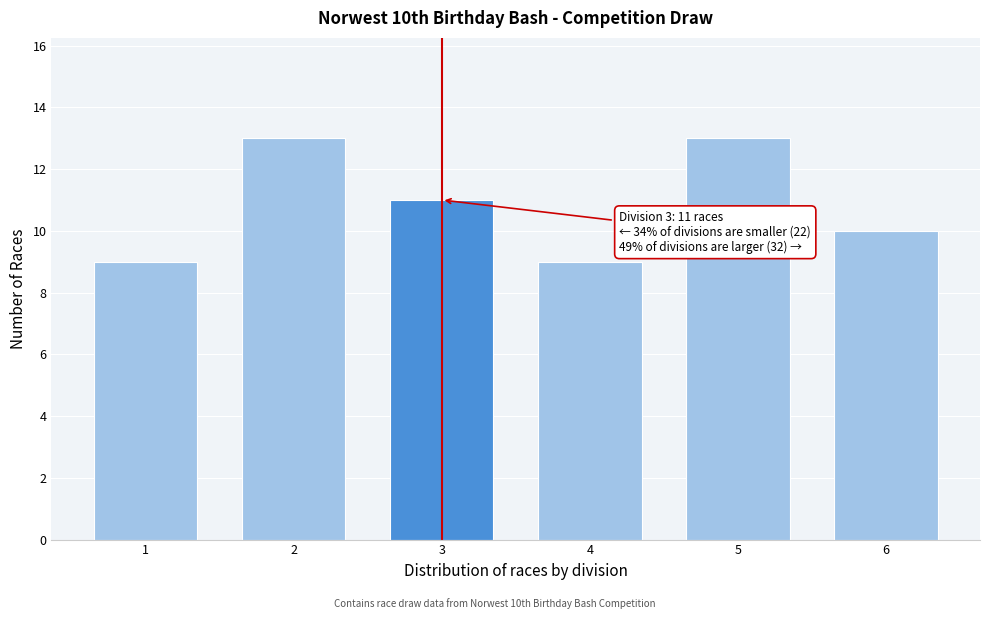

Reading left to right, list all the values displayed in this chart.

1=9	2=13	3=11	4=9	5=13	6=10